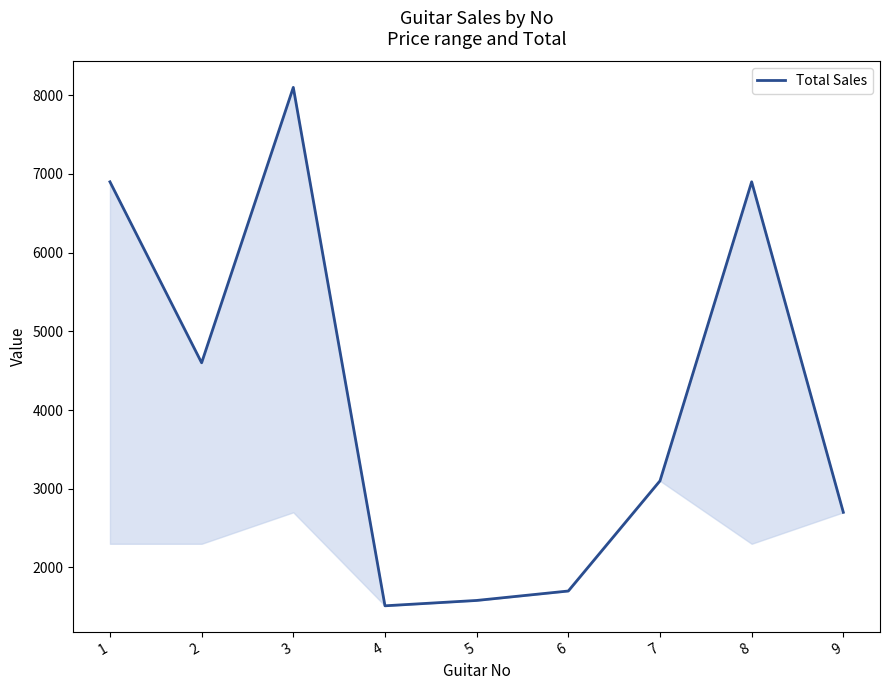

What is the difference between the maximum and second lowest values?

6520